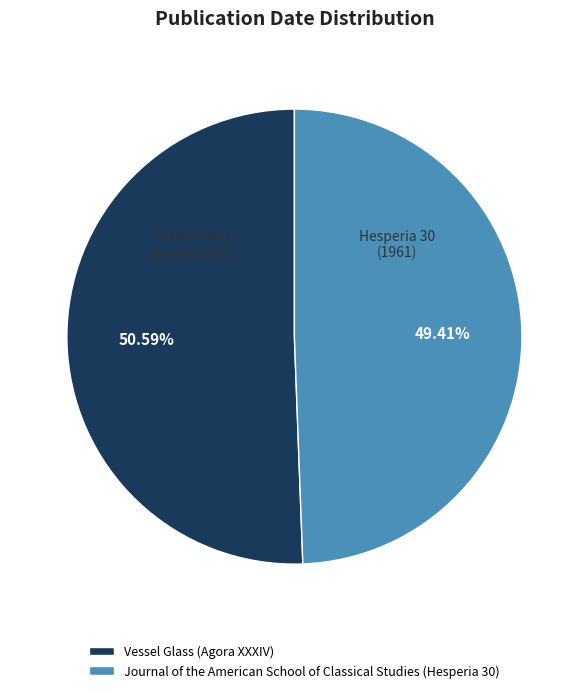

True or false: Journal of the American School of Classical Studies (Hesperia 30) accounts for 59% of the total.

False